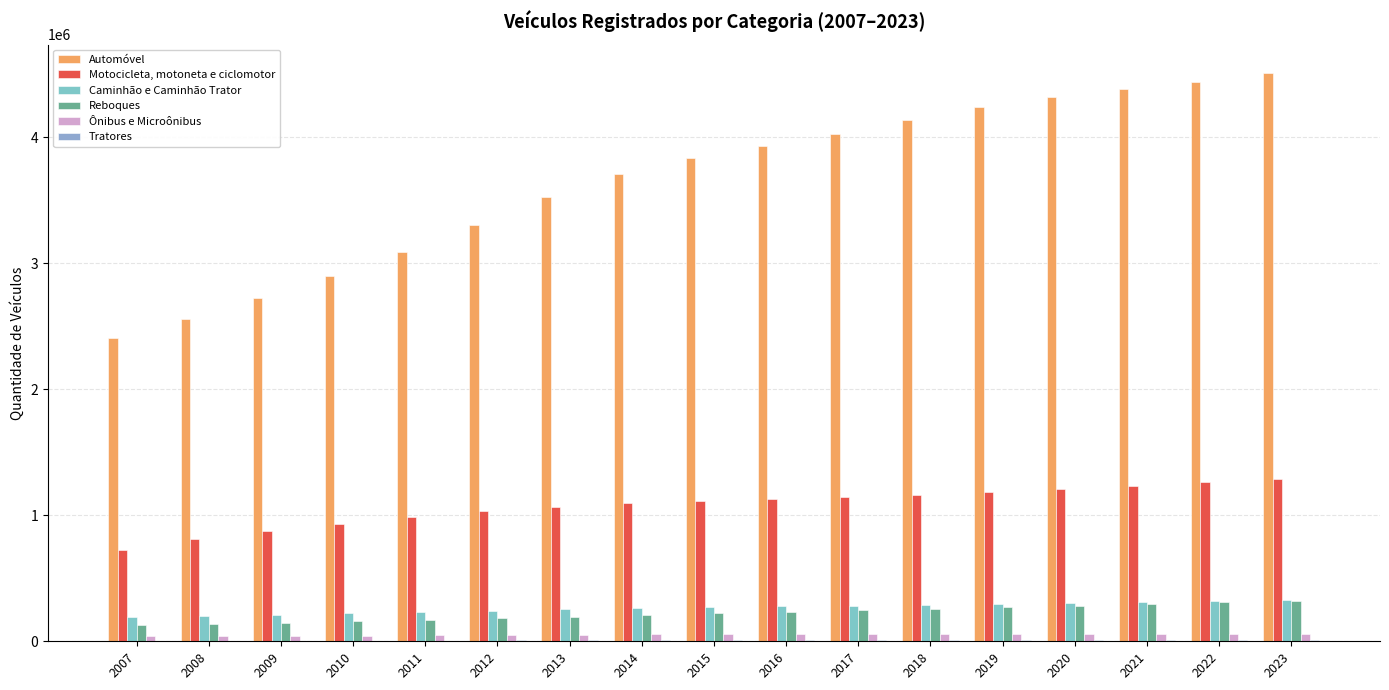

How many distinct data groups are displayed?

6